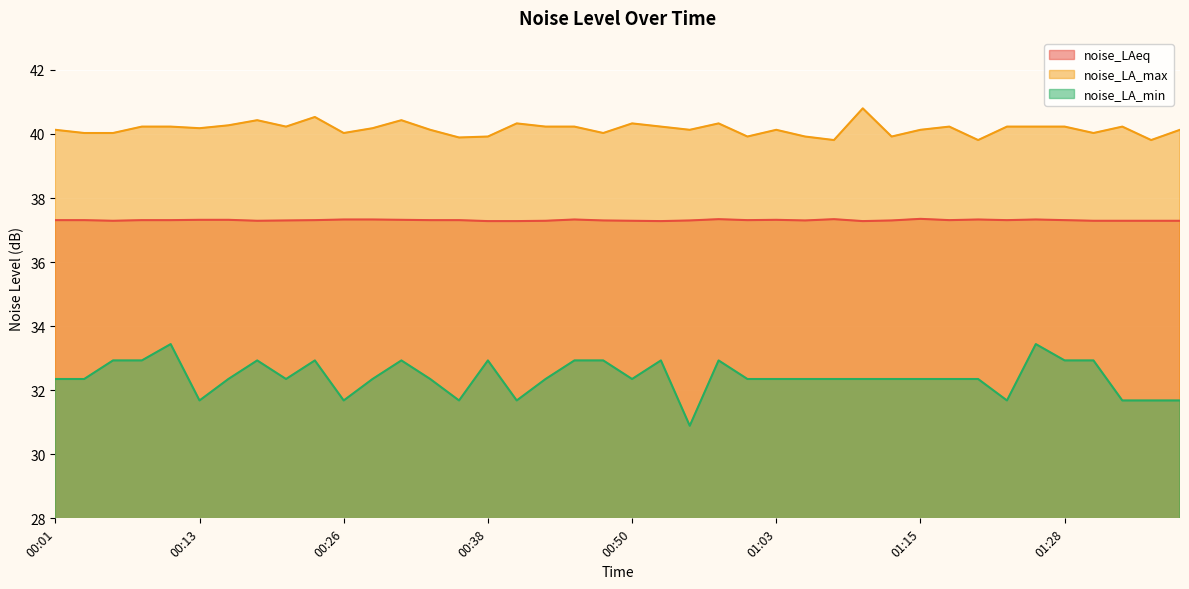

What is the sum of all noise_LA_max values?

1606.3